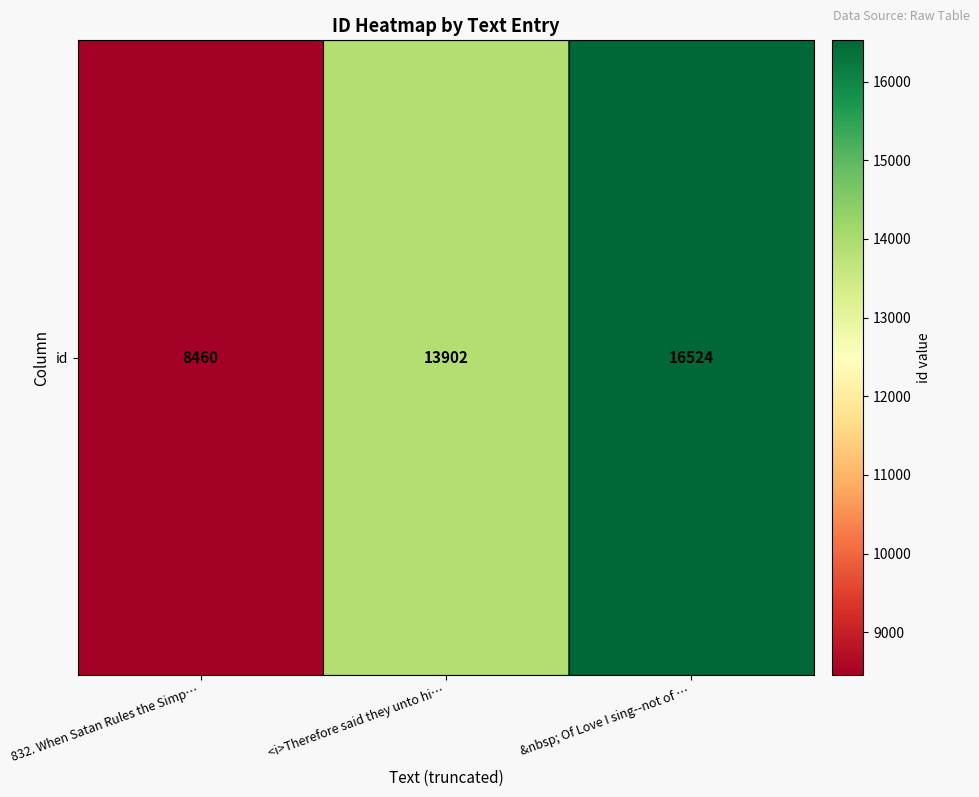

How many values are below 13902?

1